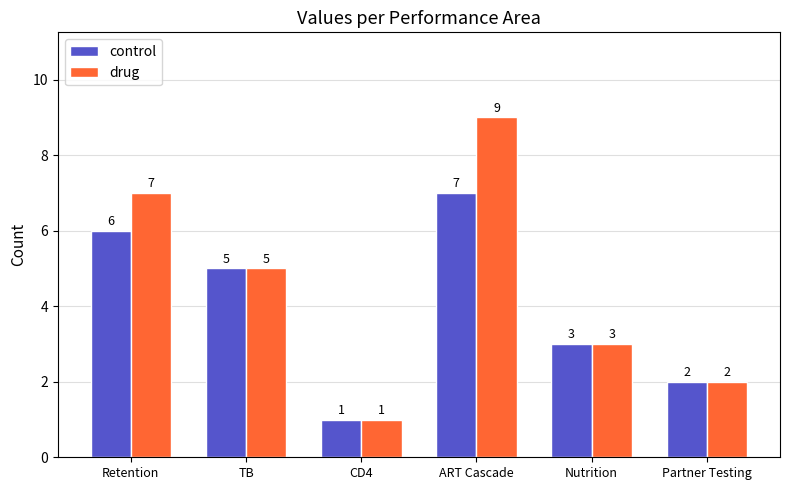

What is the value of the control bar at the 3rd from the left?

1